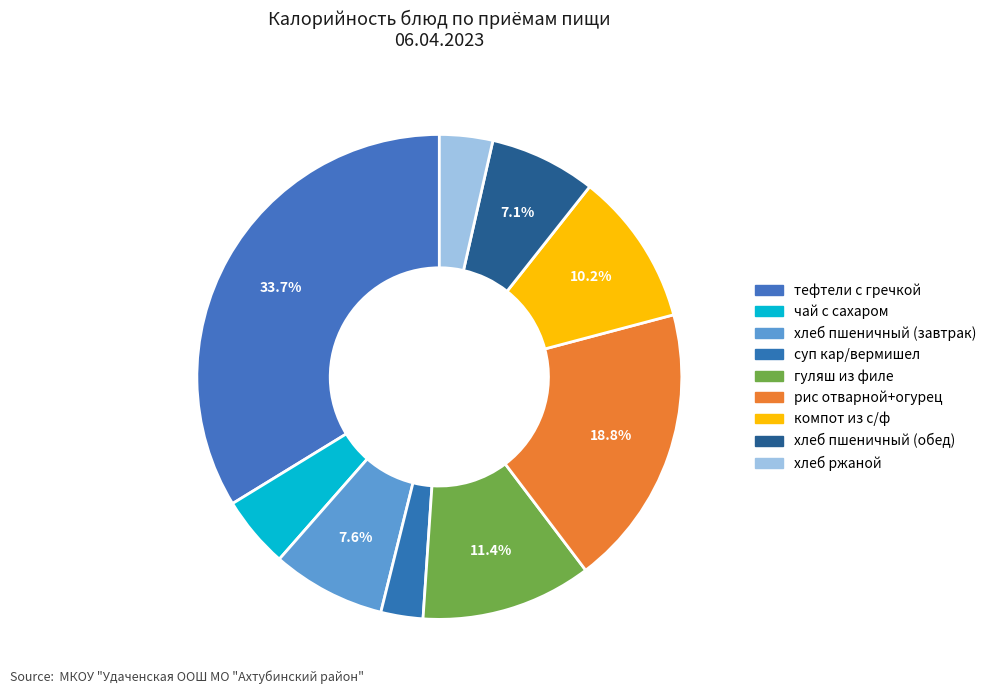

What percentage is the гуляш из филе slice, to the nearest percent?

11%